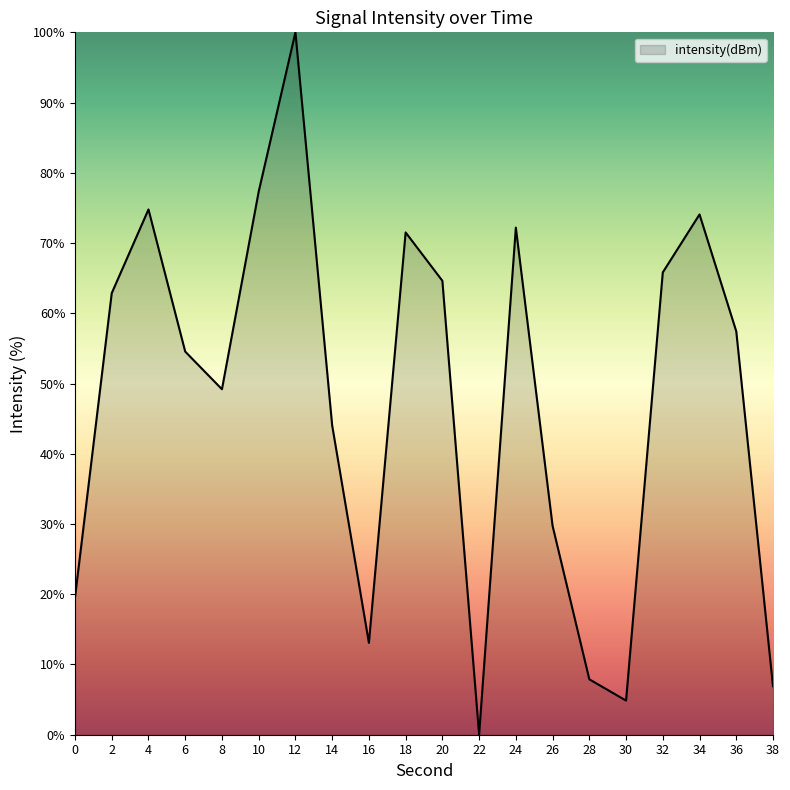

Is it true that the value at 32 is 65.8?

True